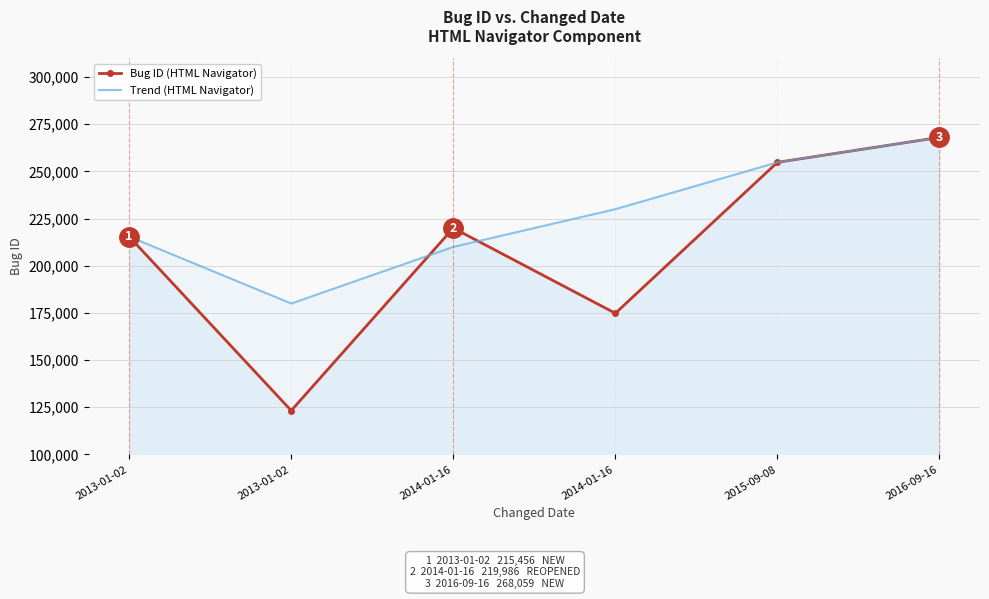

Which series has the widest spread of values?

Bug ID (HTML Navigator)